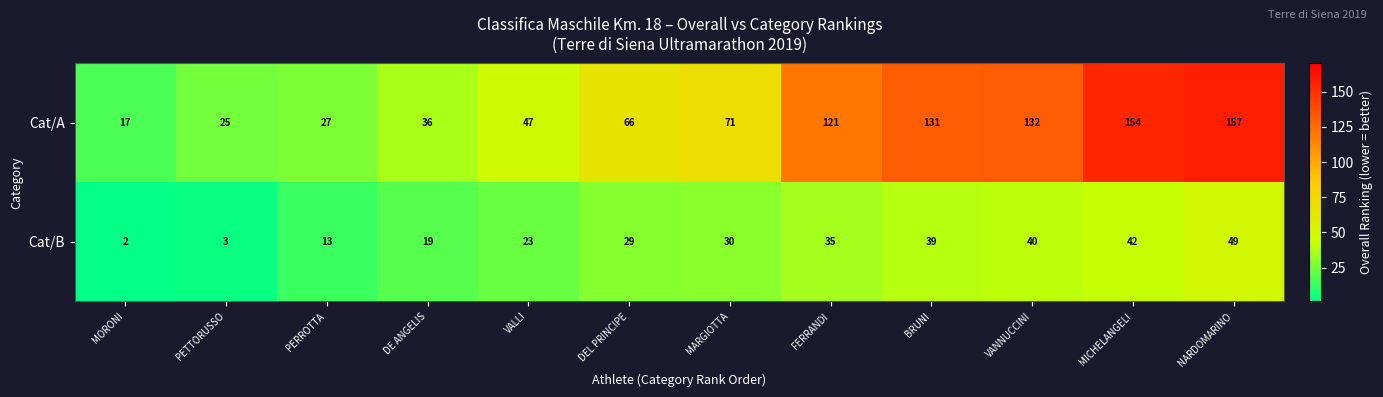

What is the spread (max minus min) of values at PERROTTA?

14